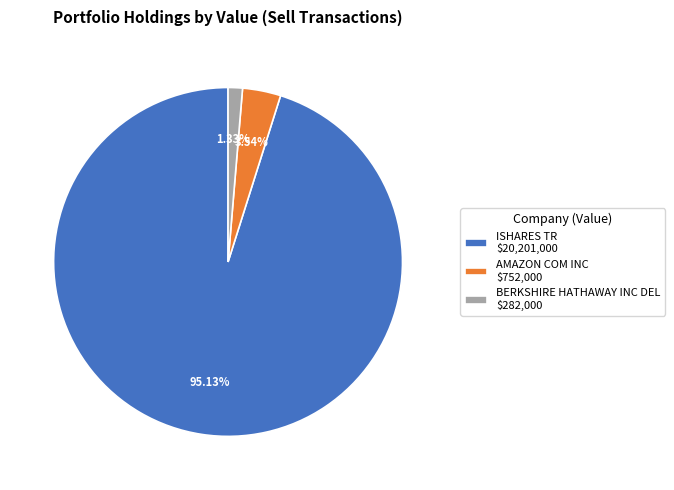

Does any single category account for the majority?

Yes